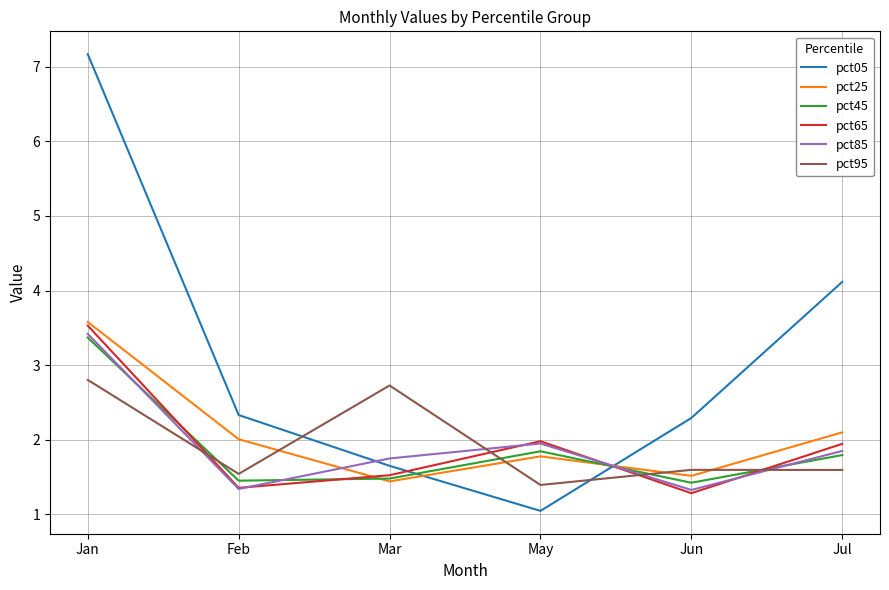

What is the difference between the maximum and minimum values in the pct05 series?

6.1